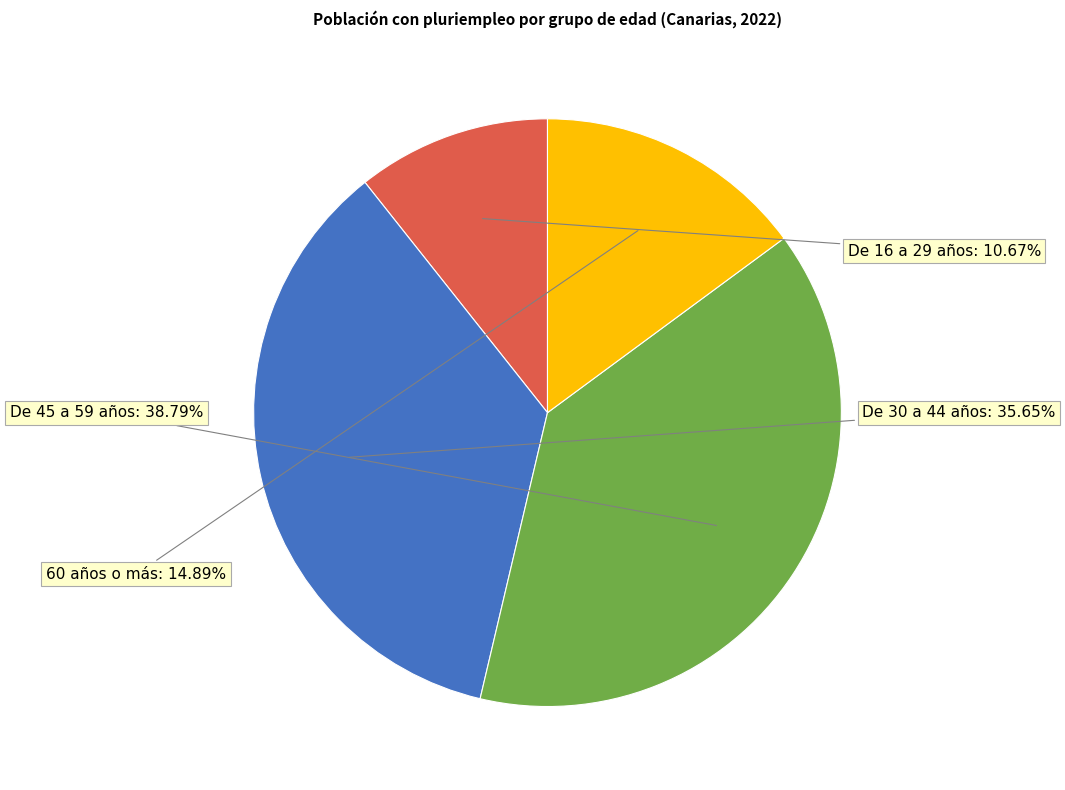

How many segments does this pie chart have?

4